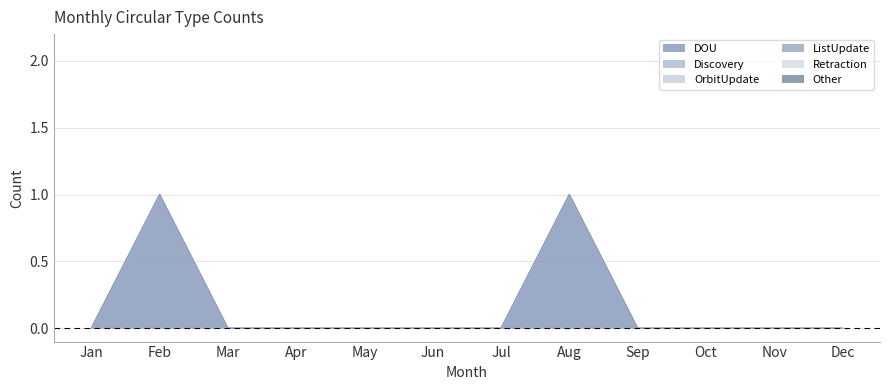

How many values in the DOU series exceed 0?

2